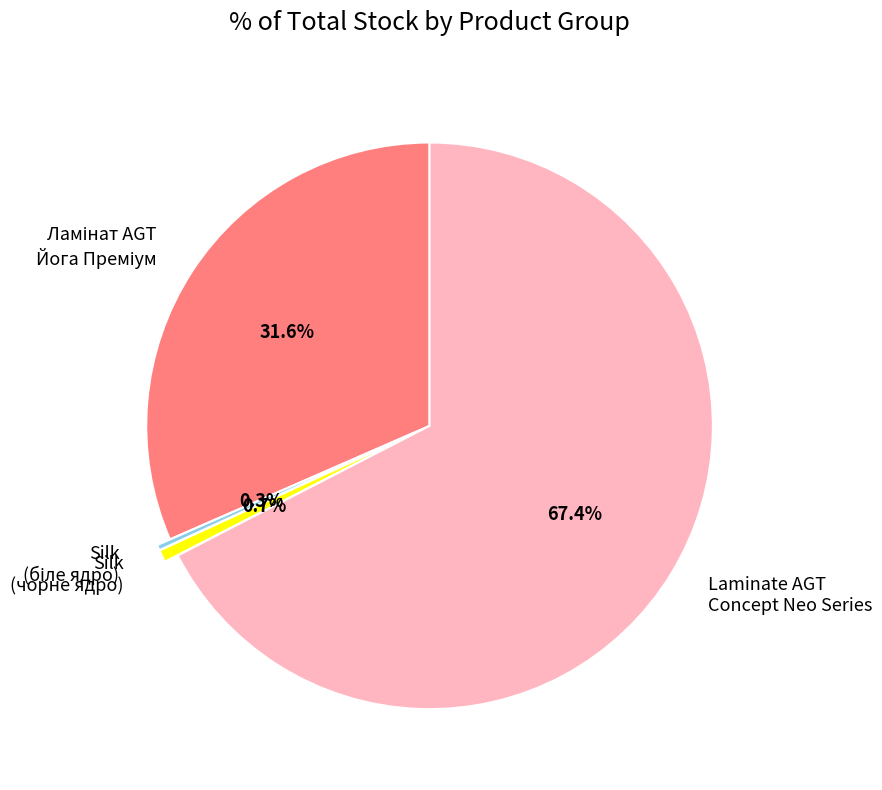

Which category has the biggest portion of the pie?

Laminate AGT Concept Neo Series